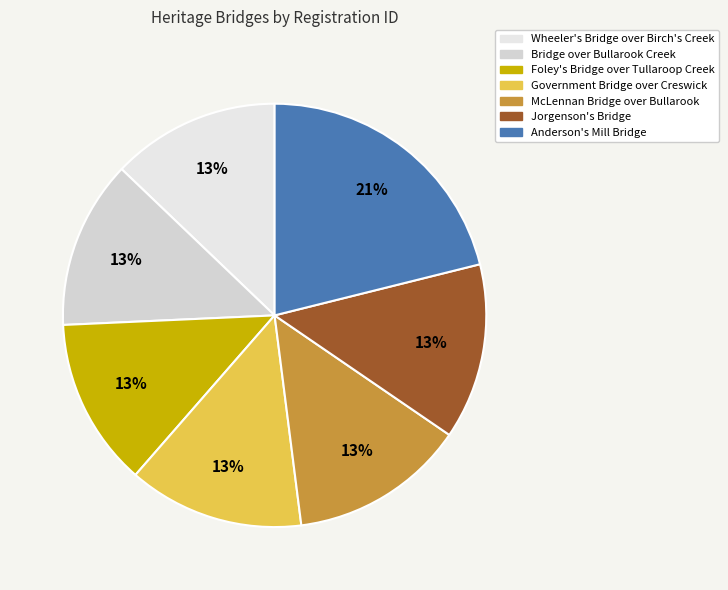

To the nearest percent, what is the average slice percentage?

14%